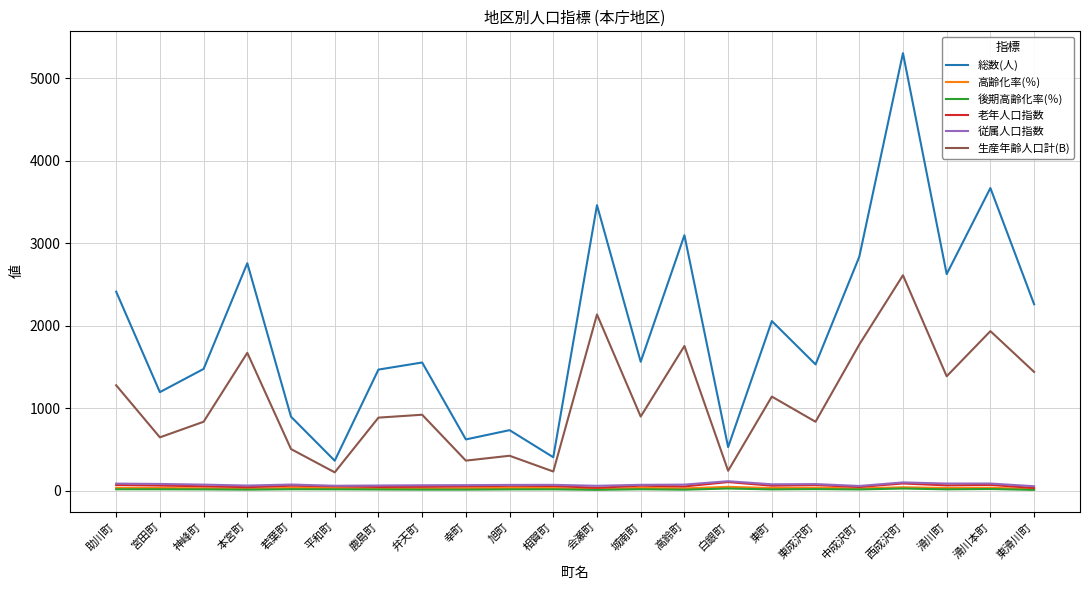

Is this an area chart (filled region under the line)?

No